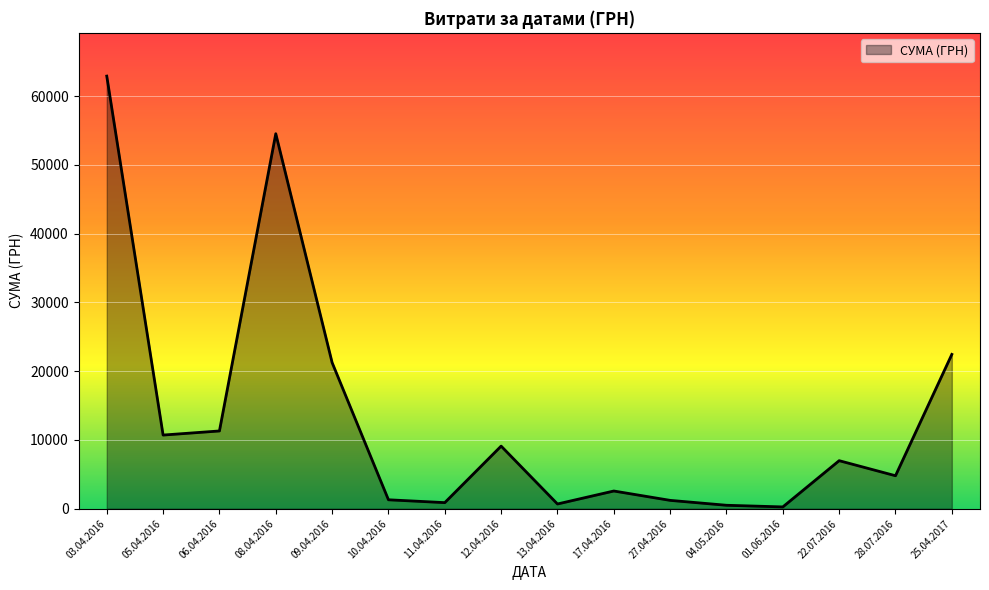

Which label corresponds to the largest value in the chart?

03.04.2016